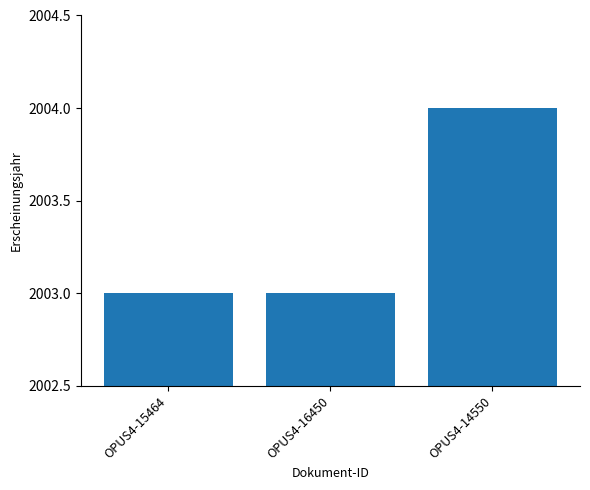

Approximately how many times larger is the value at OPUS4-16450 compared to OPUS4-15464?

1.0